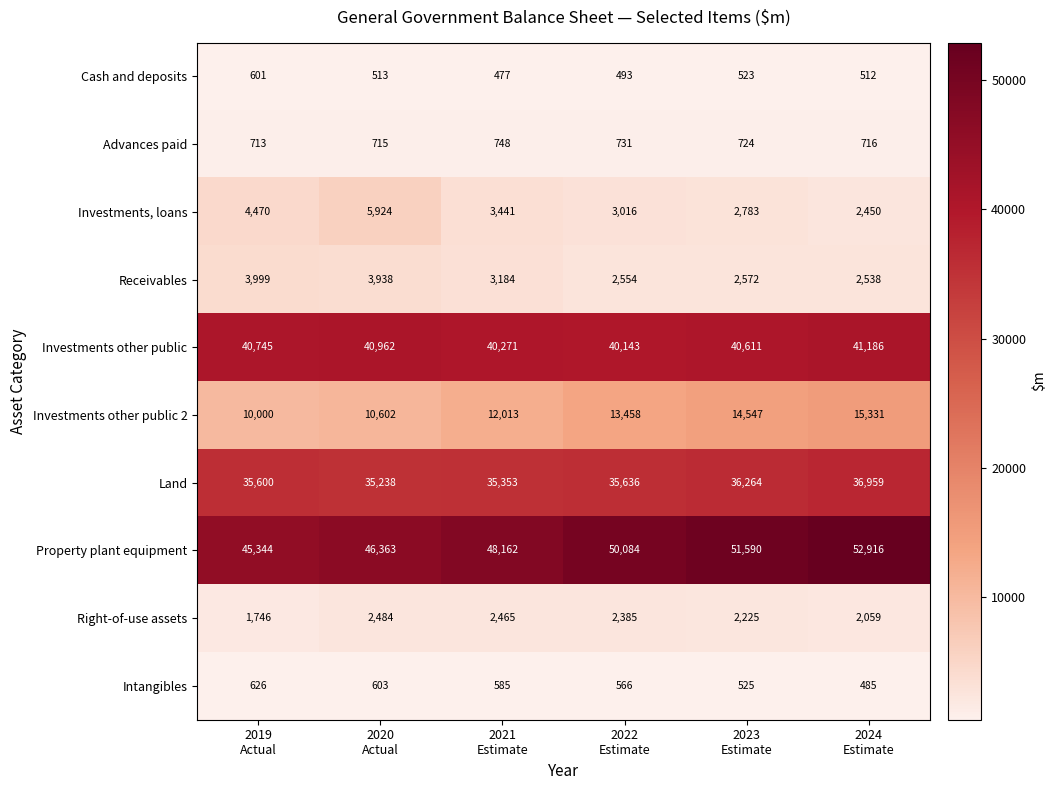

What is the greatest value displayed?

52916